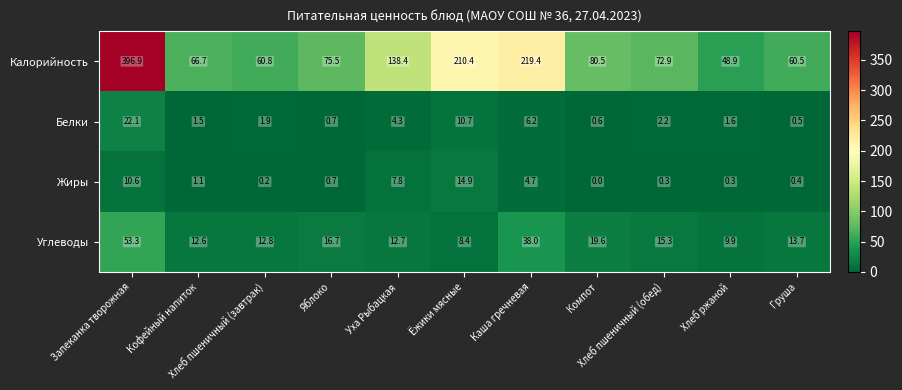

What is the difference between the second highest and minimum values in the Калорийность series?

170.5